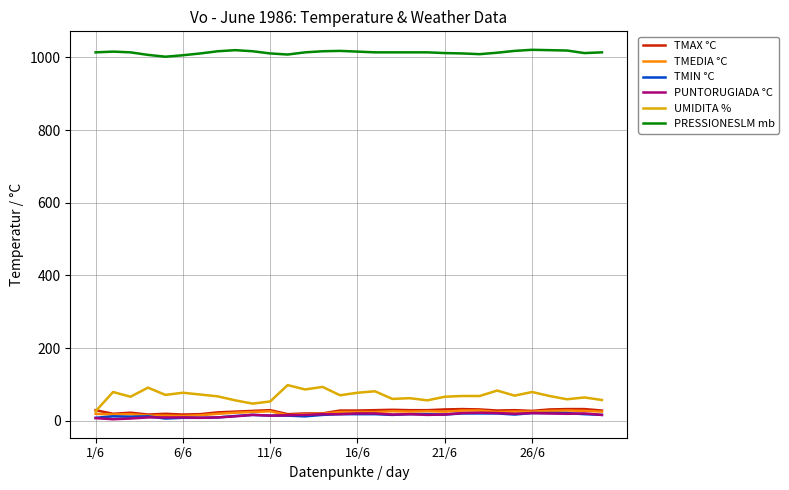

What is the highest value of the UMIDITA % series?

98